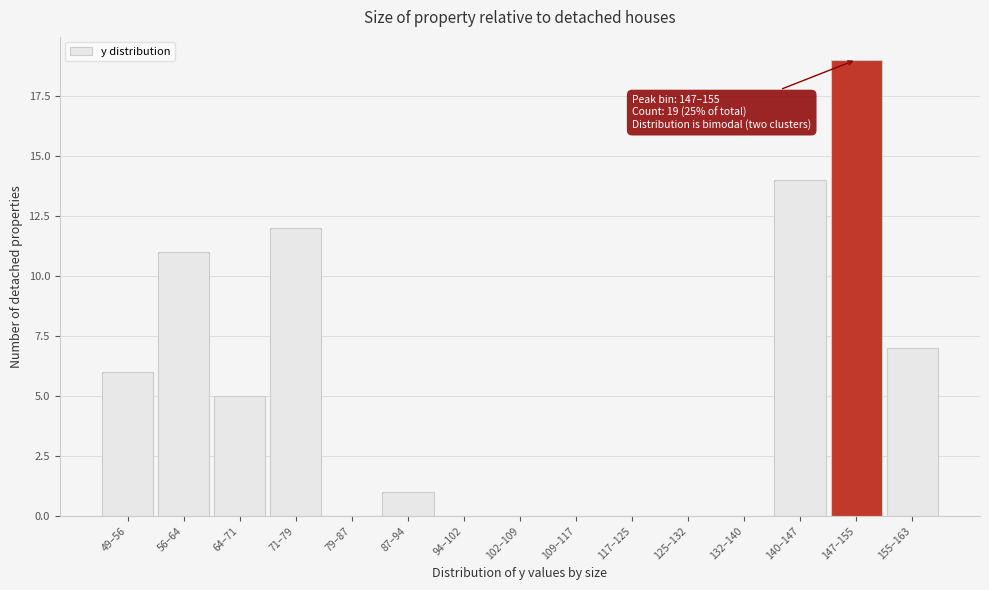

Reading right to left, transcribe all the data shown in this chart.

155–163=7	147–155=19	140–147=14	132–140=0	125–132=0	117–125=0	109–117=0	102–109=0	94–102=0	87–94=1	79–87=0	71–79=12	64–71=5	56–64=11	49–56=6